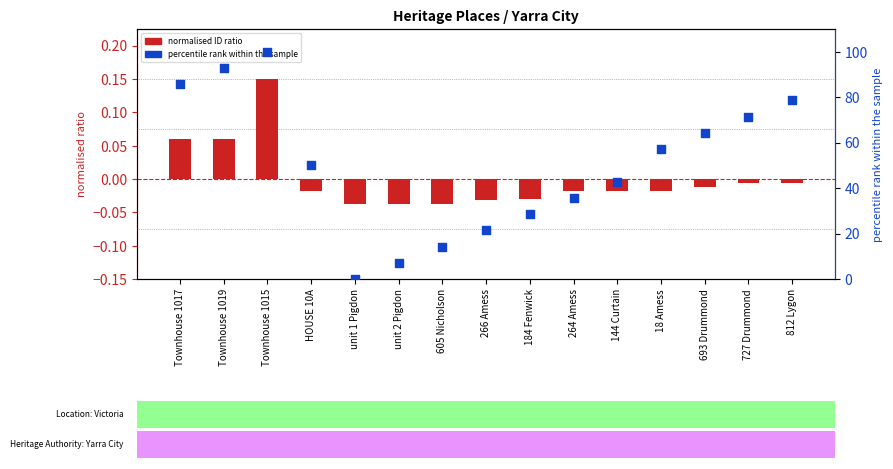

What are all the series names shown in the legend?

normalised ID ratio, percentile rank within the sample